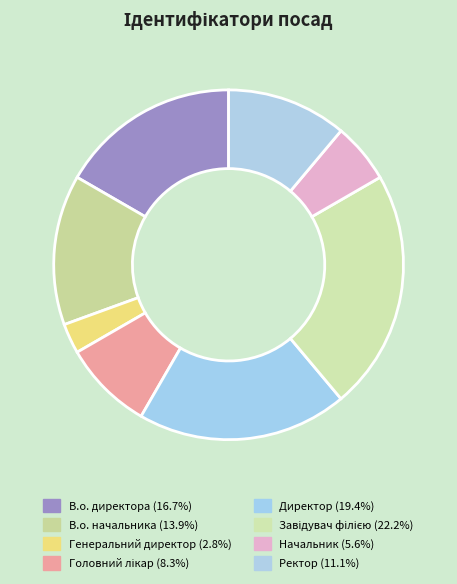

What is the change in value from В.о. директора to В.о. начальника?

-1